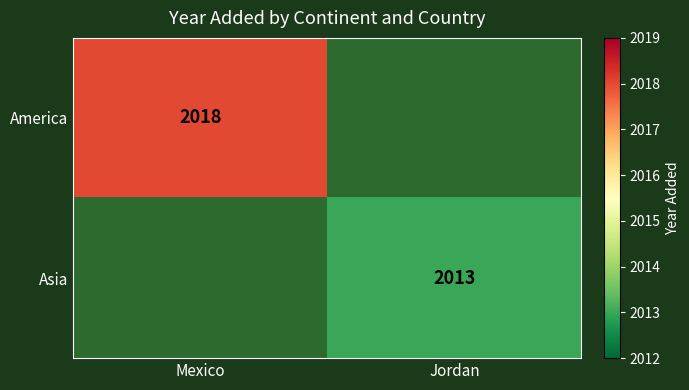

The Asia series shows 2013 at Jordan. True or false?

True